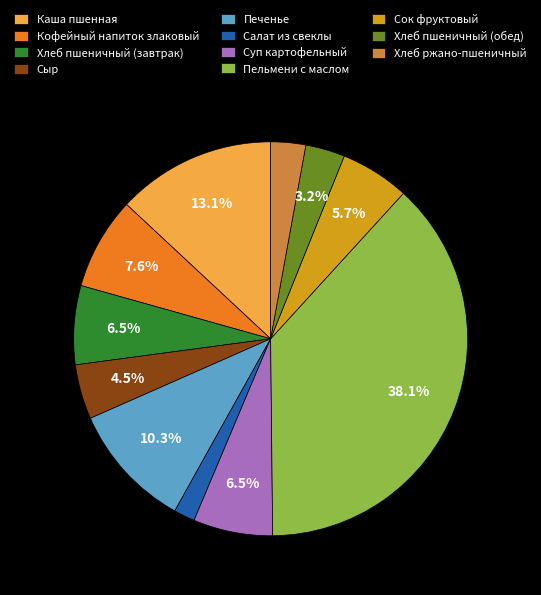

True or false: Кофейный напиток злаковый accounts for 8% of the total.

True